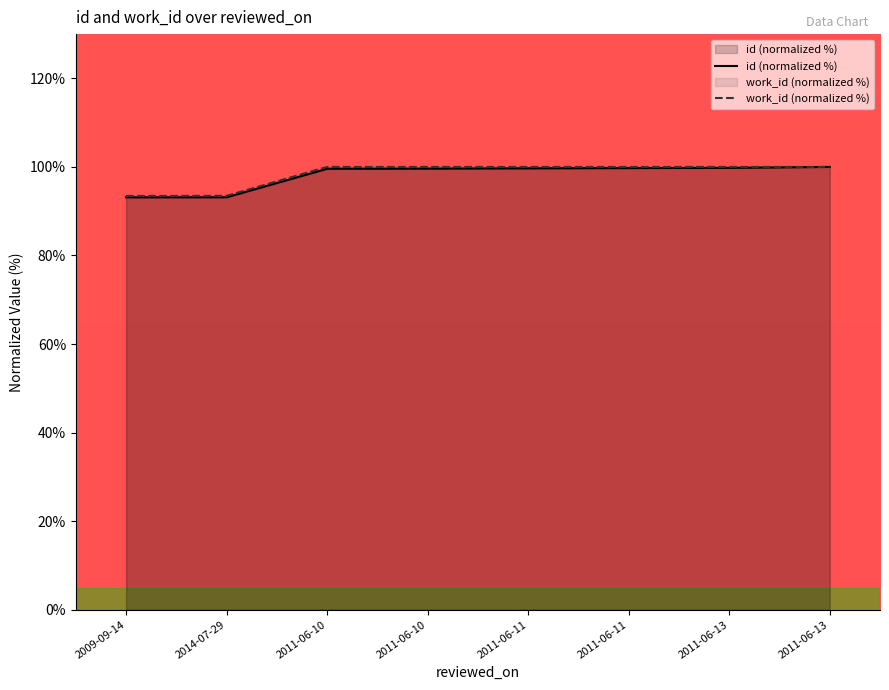

True or false: work_id (normalized %) and id (normalized %) cross at least once.

False